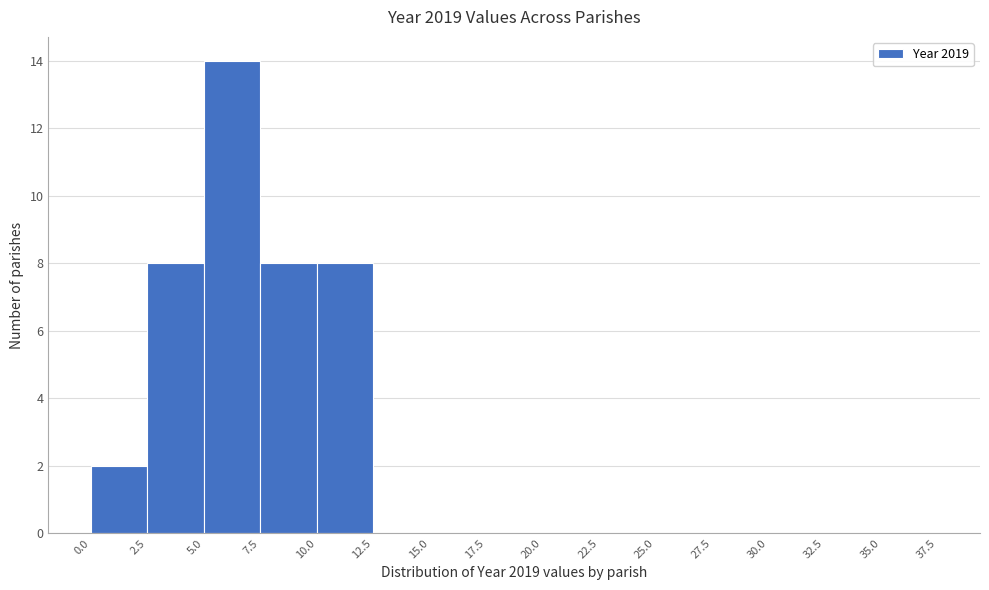

Reading left to right, transcribe this chart: for each bar, give the range it covers on the x-axis and its height. The values are not printed on the chart, so give them approximately, as read against the axis.

0.0 to 2.5: 2
2.5 to 5.0: 8
5.0 to 7.5: 14
7.5 to 10.0: 8
10.0 to 12.5: 8
12.5 to 15.0: 0
15.0 to 17.5: 0
17.5 to 20.0: 0
20.0 to 22.5: 0
22.5 to 25.0: 0
25.0 to 27.5: 0
27.5 to 30.0: 0
30.0 to 32.5: 0
32.5 to 35.0: 0
35.0 to 37.5: 0